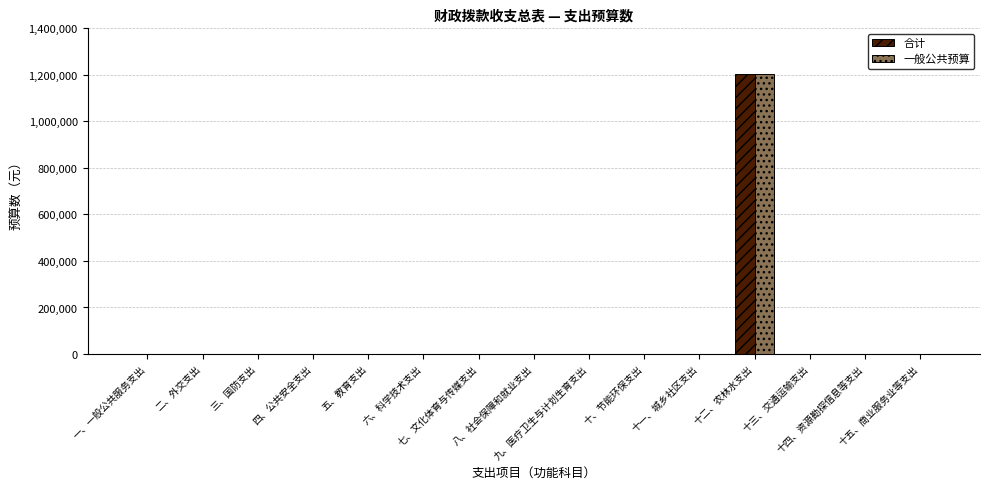

What is the greatest value displayed?

1201664